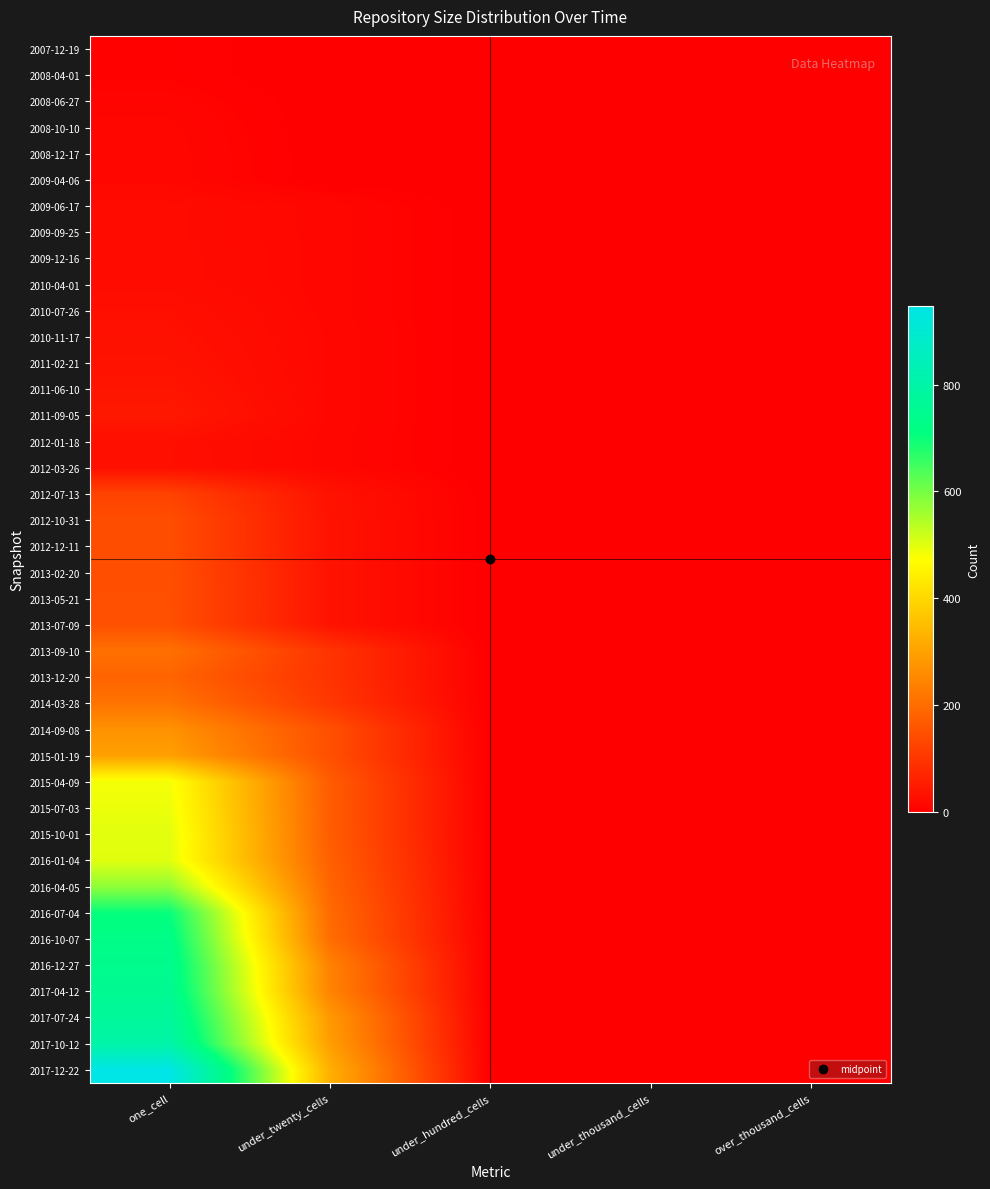

At one_cell, list the series in order from largest to smallest.

2017-12-22, 2017-10-12, 2017-07-24, 2017-04-12, 2016-12-27, 2016-10-07, 2016-07-04, 2016-04-05, 2016-01-04, 2015-10-01, 2015-07-03, 2015-04-09, 2015-01-19, 2014-09-08, 2014-03-28, 2013-09-10, 2013-12-20, 2013-07-09, 2013-05-21, 2013-02-20, 2012-10-31, 2012-12-11, 2012-07-13, 2011-09-05, 2011-06-10, 2011-02-21, 2010-11-17, 2010-07-26, 2012-01-18, 2012-03-26, 2009-12-16, 2010-04-01, 2009-06-17, 2009-09-25, 2008-12-17, 2009-04-06, 2008-10-10, 2008-06-27, 2007-12-19, 2008-04-01